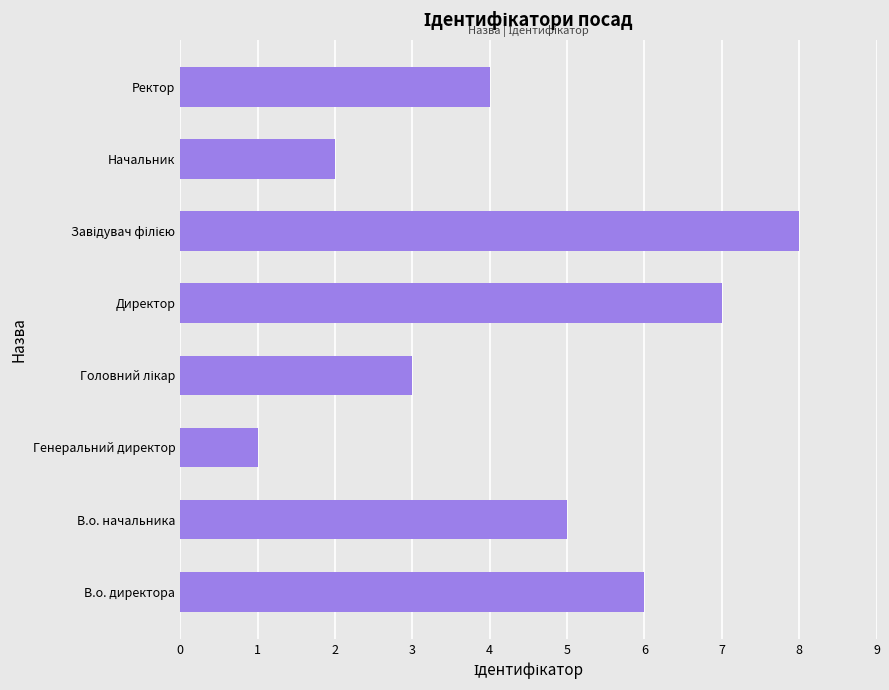

Reading bottom to top, what are all the values shown in this chart?

6	5	1	3	7	8	2	4